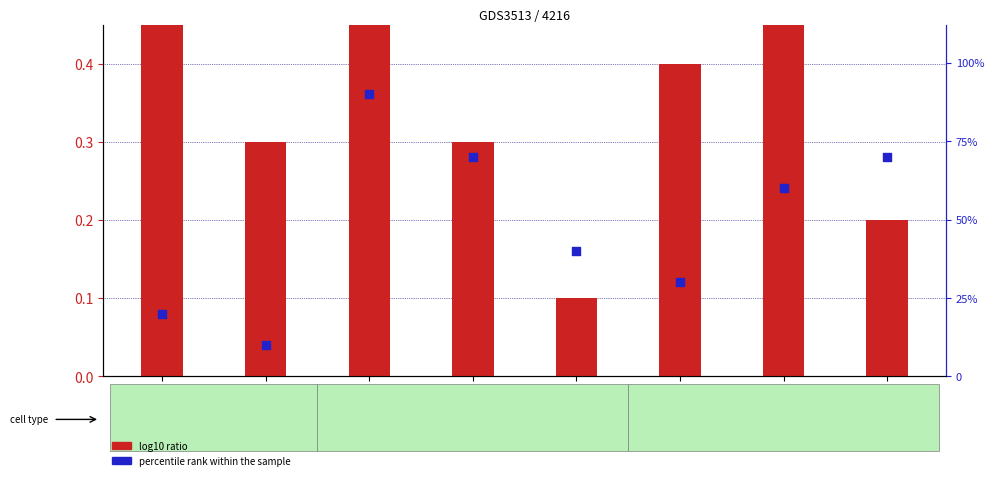

At how many categories does at least one series exceed 71?

1